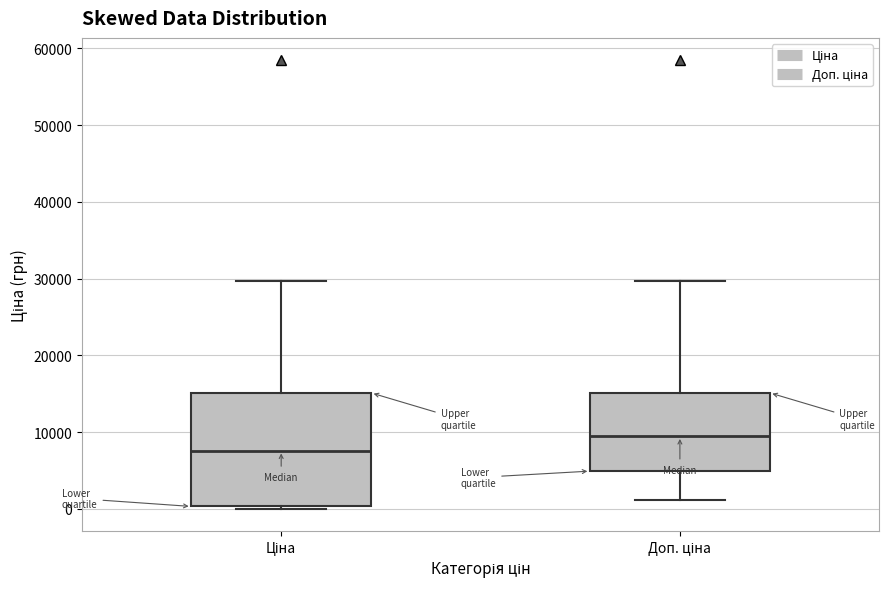

Comparing the boxes themselves (not the whiskers), which one is the tallest?

Ціна